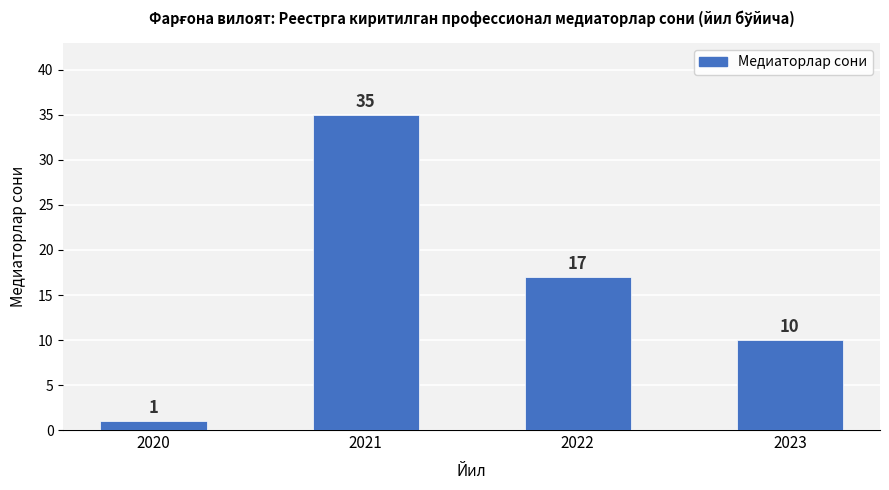

Approximately how many times larger is the value at 2023 compared to 2022?

0.6